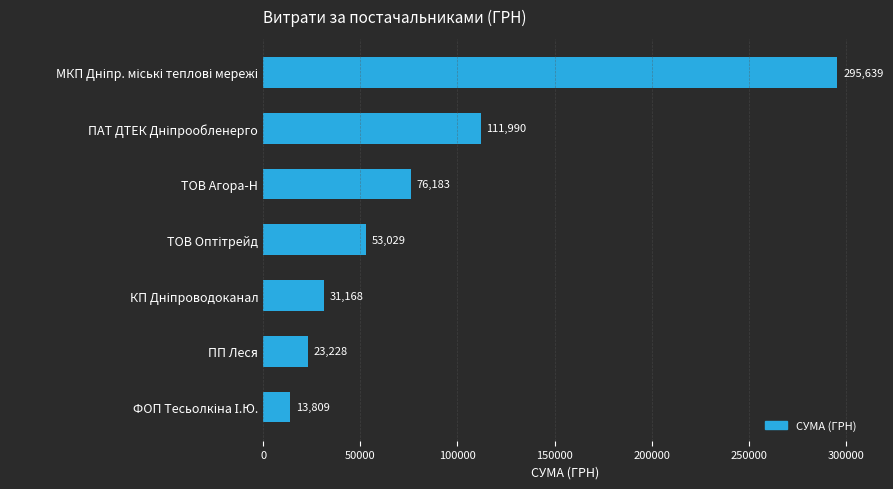

The value at ПП Леся is 23228.0. True or false?

True